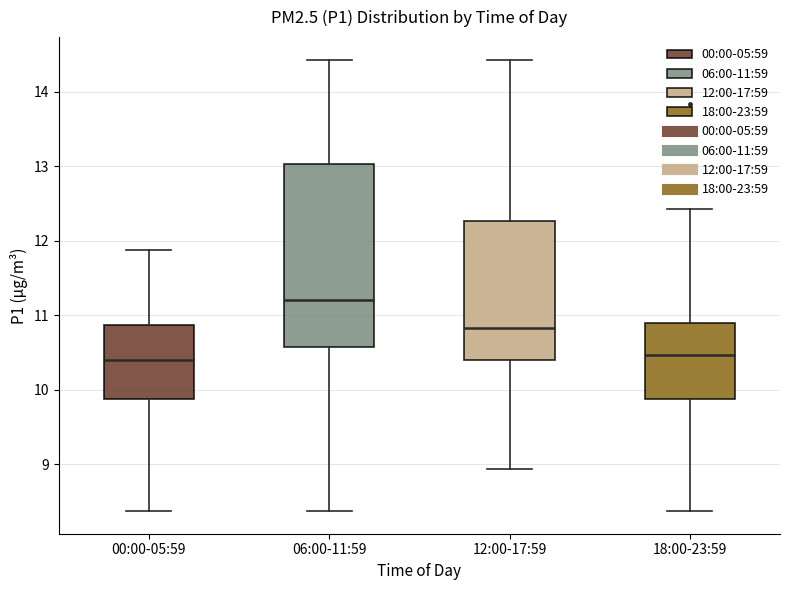

Reading left to right, read every box against the y-axis: the position of its median line, the range the box covers, and the ends of its whiskers. The values are not printed on the chart, so give them approximately, as read against the axis.

00:00-05:59: median 10.4, box 9.9 to 10.9, whiskers 8.4 to 11.9
06:00-11:59: median 11.2, box 10.6 to 13.0, whiskers 8.4 to 14.4
12:00-17:59: median 10.8, box 10.4 to 12.3, whiskers 8.9 to 14.4
18:00-23:59: median 10.5, box 9.9 to 10.9, whiskers 8.4 to 12.4